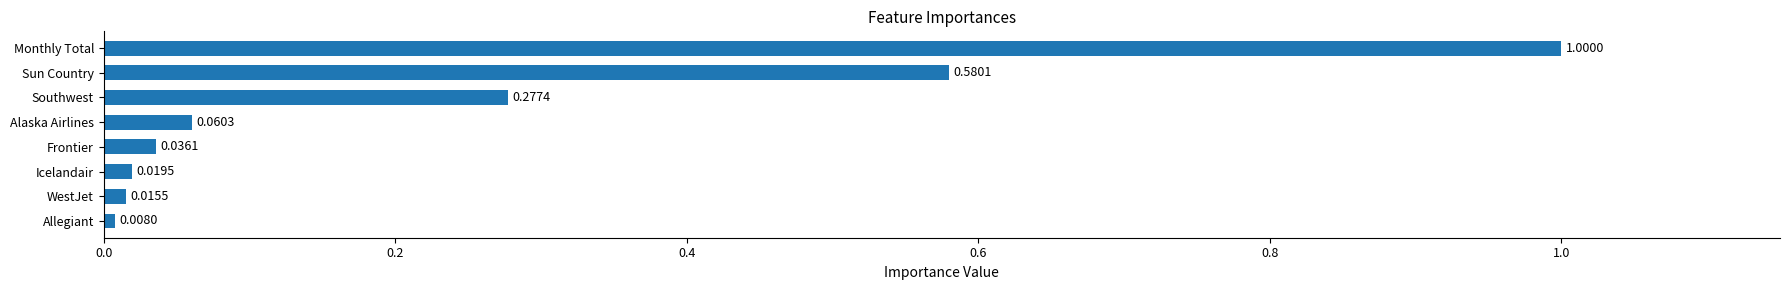

Rank the categories by value from highest to lowest.

Monthly Total, Sun Country, Southwest, Alaska Airlines, Frontier, Icelandair, WestJet, Allegiant